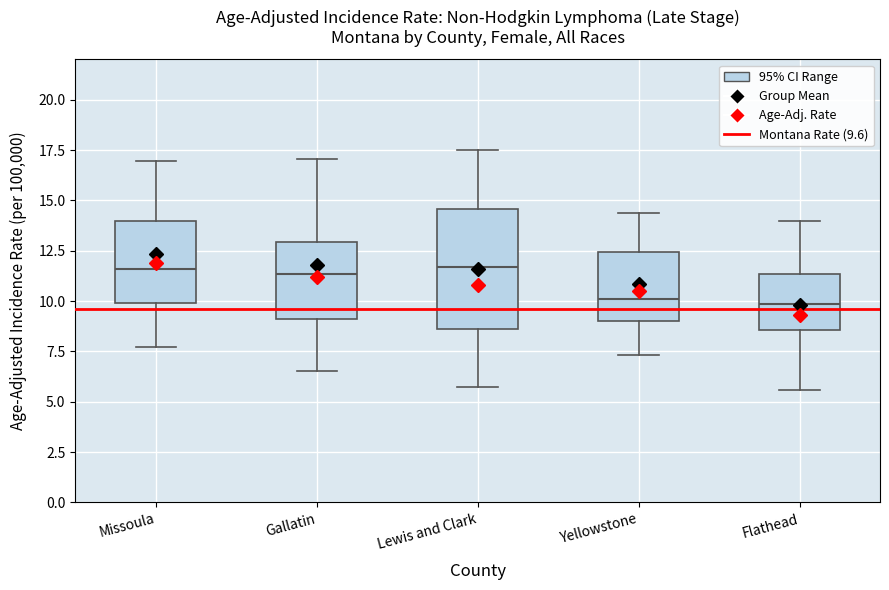

Comparing the boxes themselves (not the whiskers), which one is the tallest?

Lewis and Clark